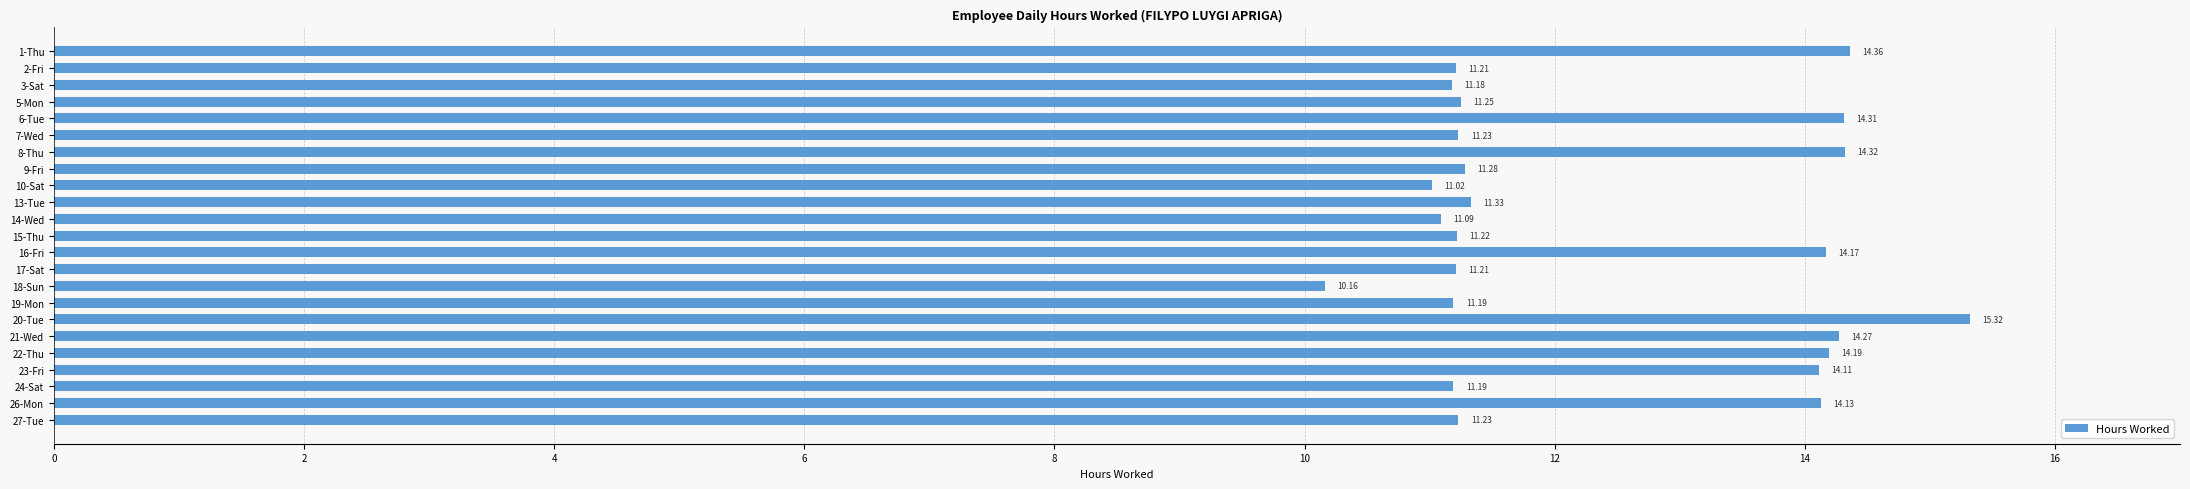

Which has a higher value, 8-Thu or 21-Wed?

8-Thu